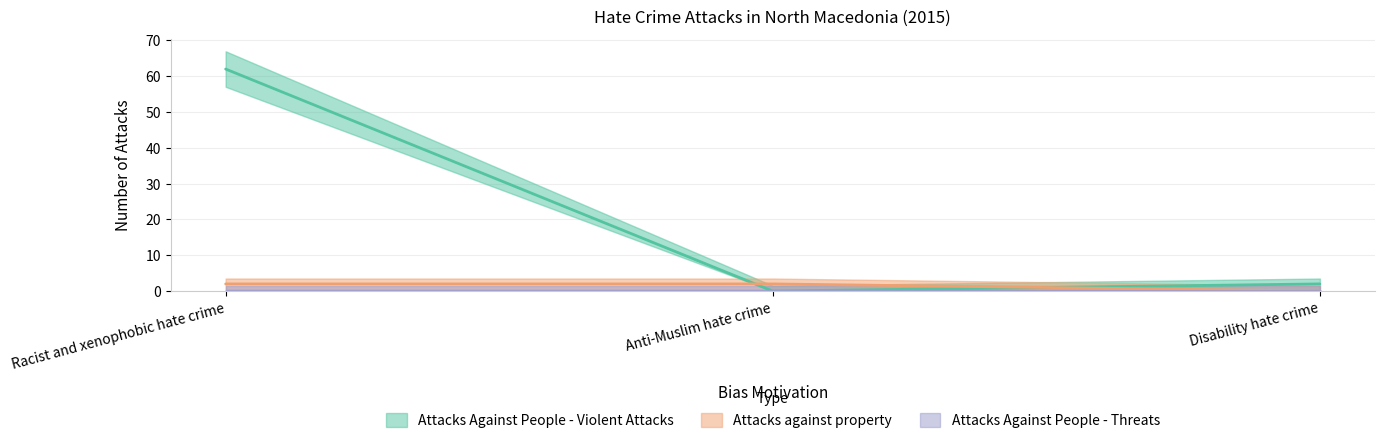

How many Attacks against property values are between 0 and 2?

3